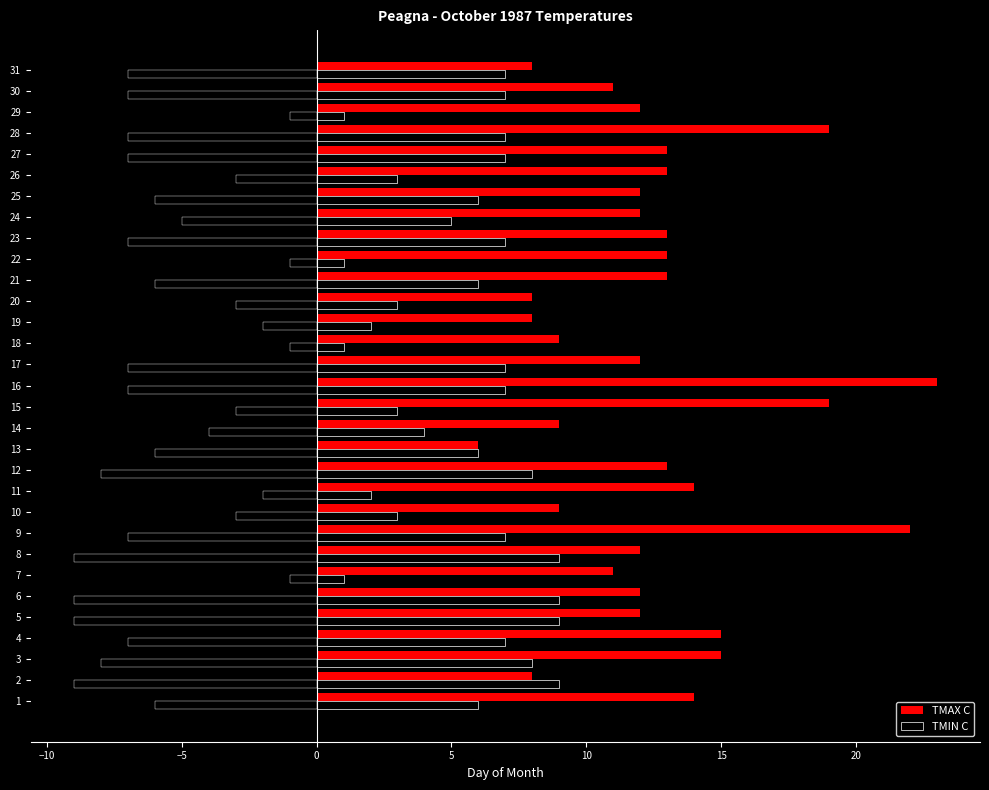

What is the smallest value displayed?

1